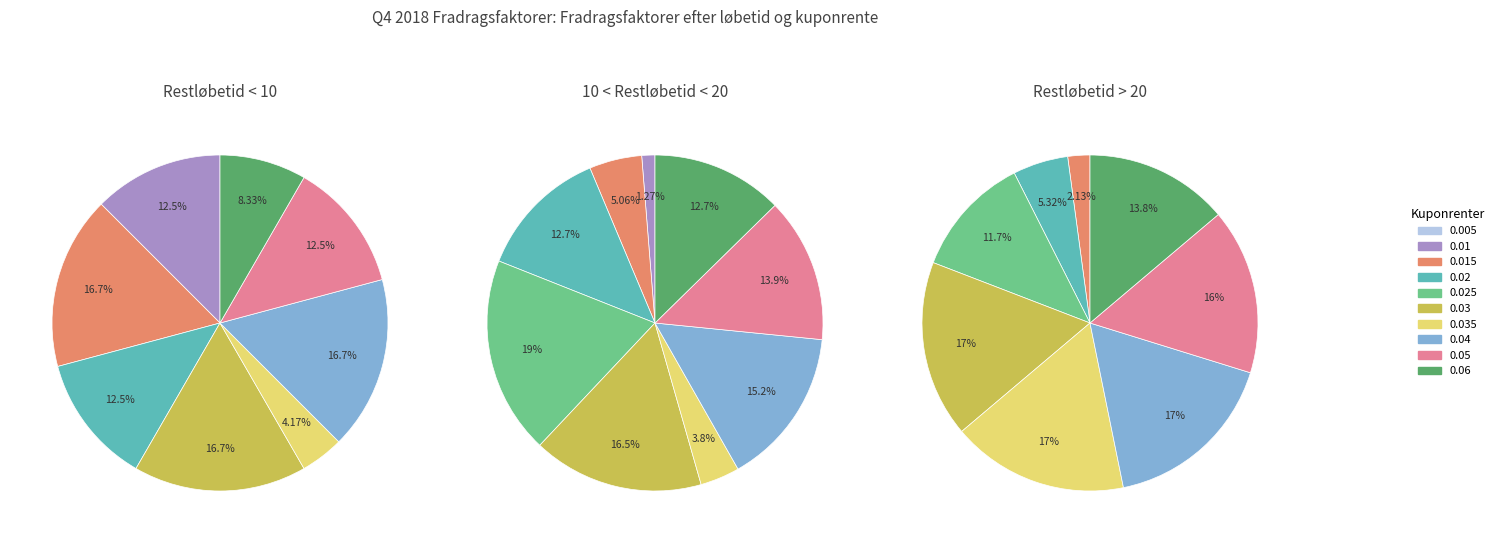

Is it true that 0.025 is 19% of the pie?

True